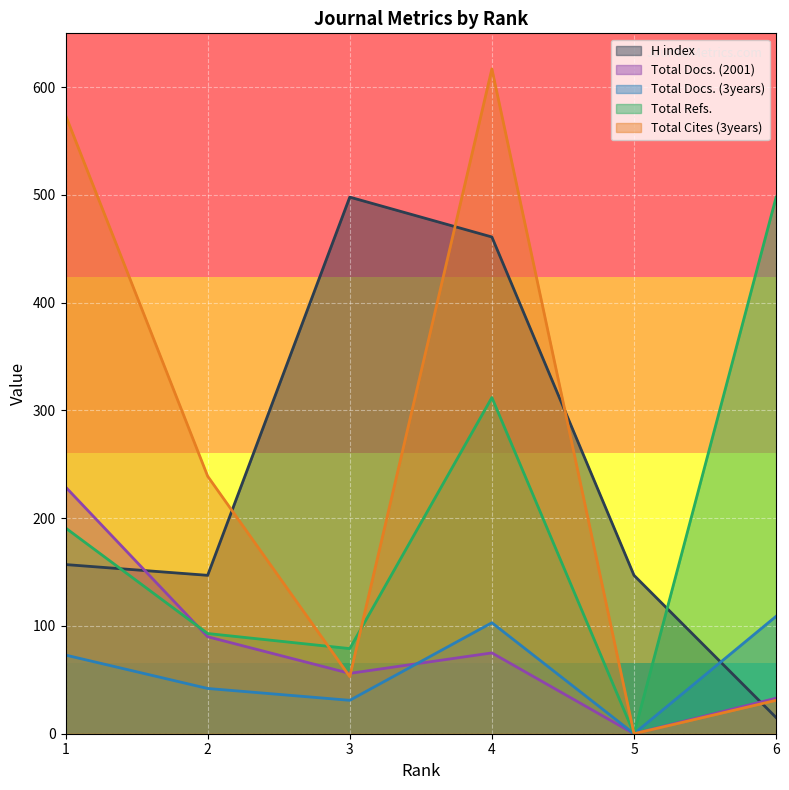

What is the difference between the second highest and second lowest values in the H index series?

314